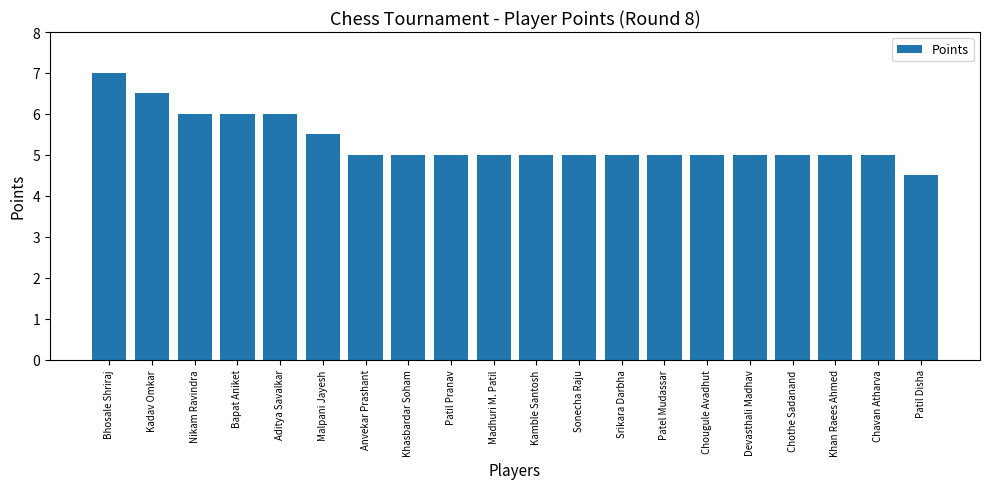

What is the smallest value displayed?

4.5